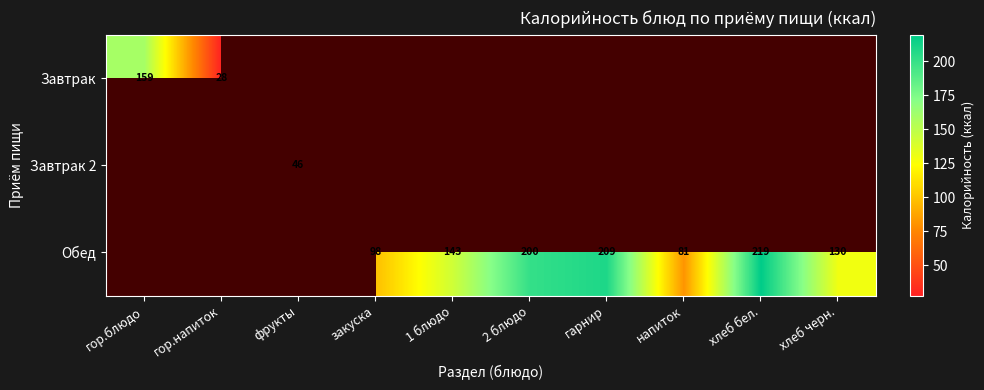

True or false: Обед has a value of 98.0 at закуска.

True